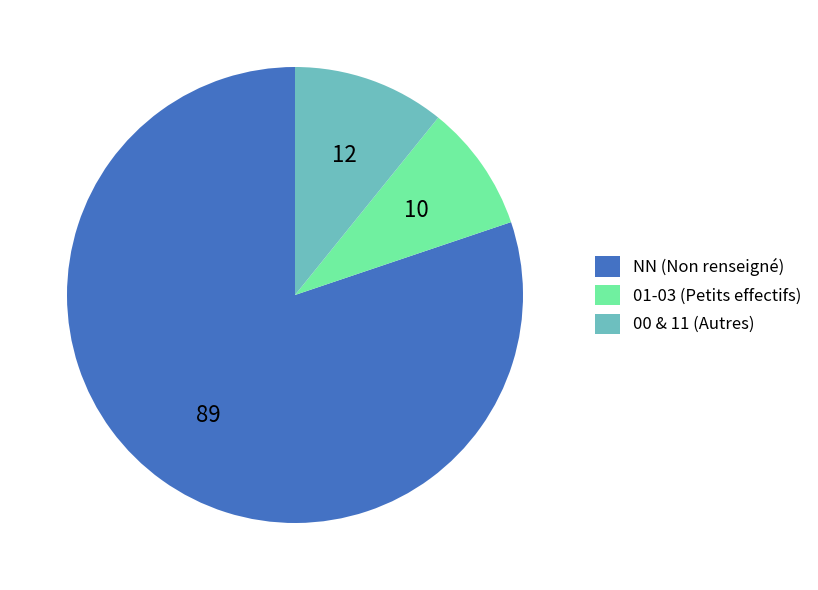

Is there any slice that represents more than half of the pie?

Yes